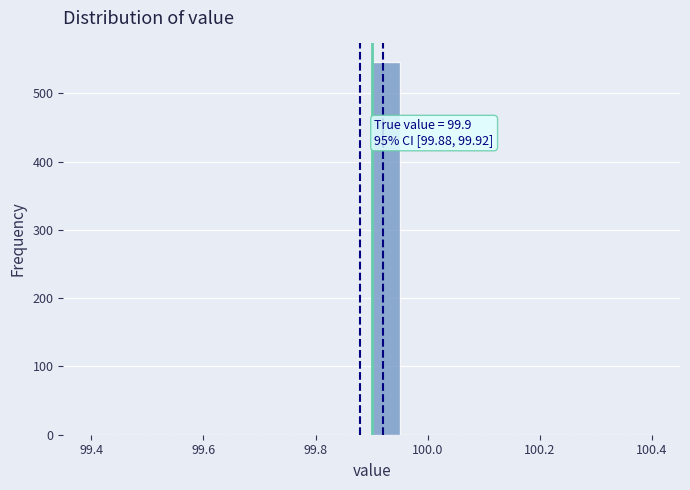

Around what value on the x-axis is the tallest bar? Give the approximate position of its centre, as read against the axis.

99.92